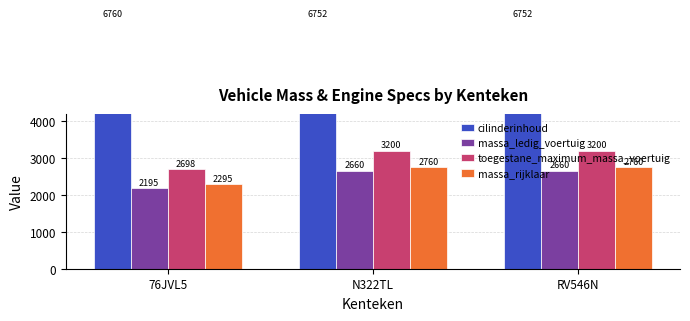

What is the spread (max minus min) of values at RV546N?

4092